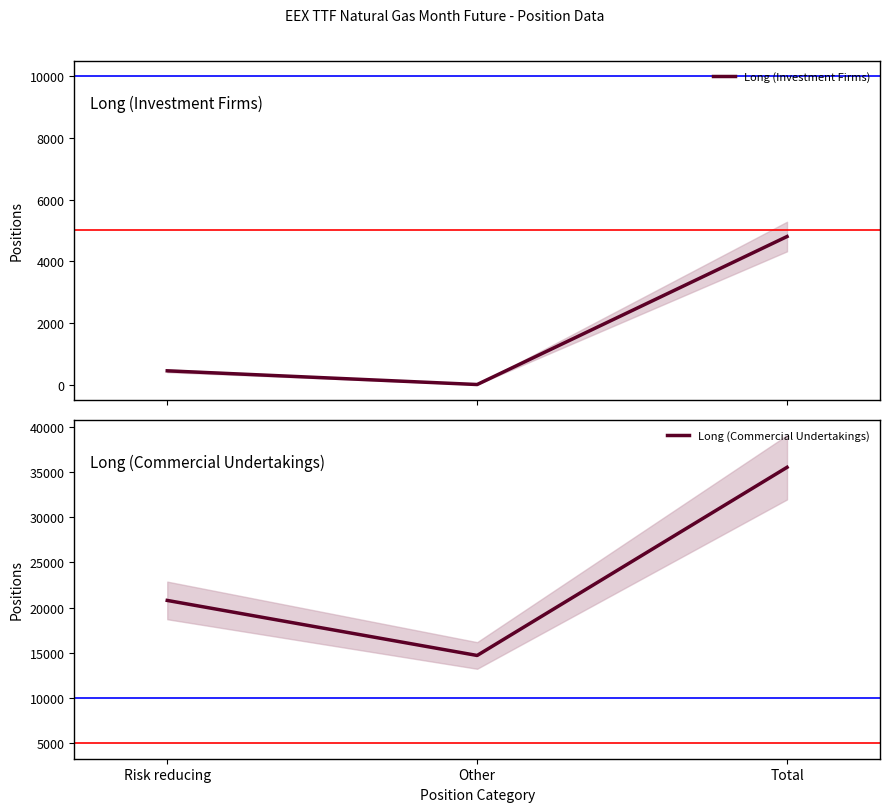

What is the total value across all series at Total?

40295.0